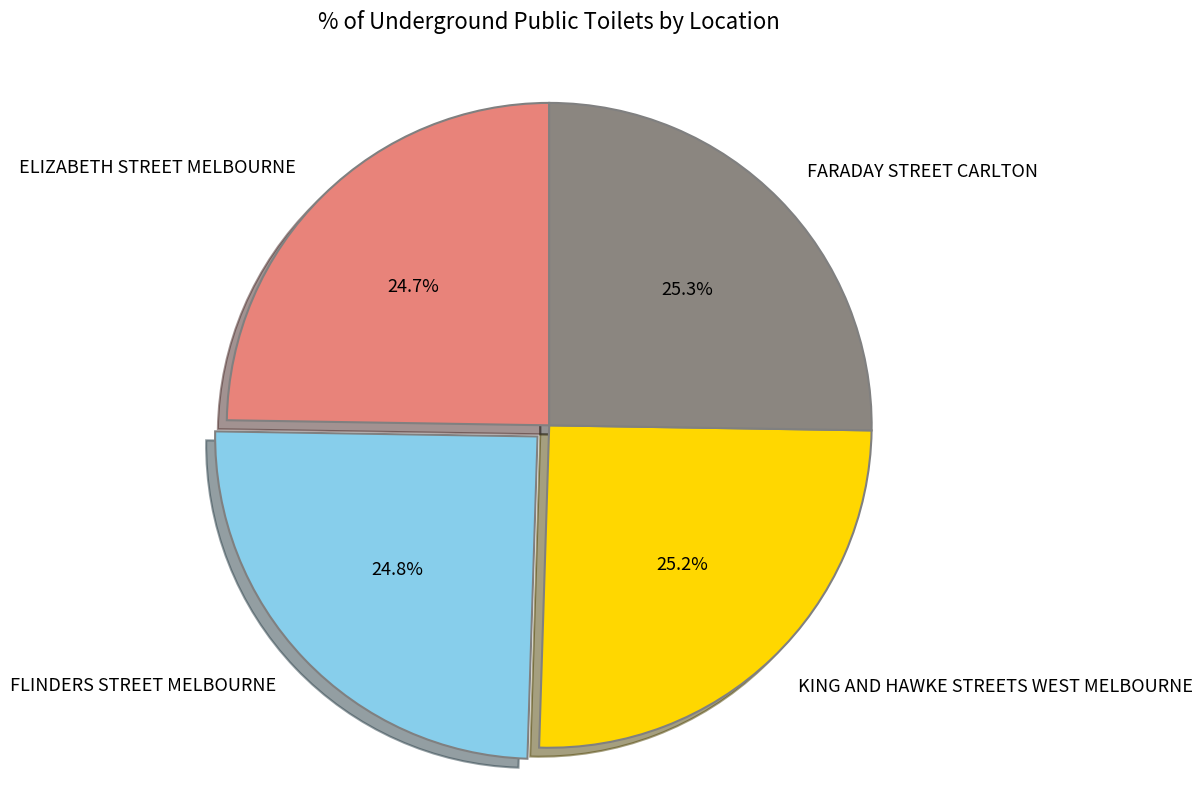

How much of the chart is everything except FLINDERS STREET MELBOURNE?

75.2%